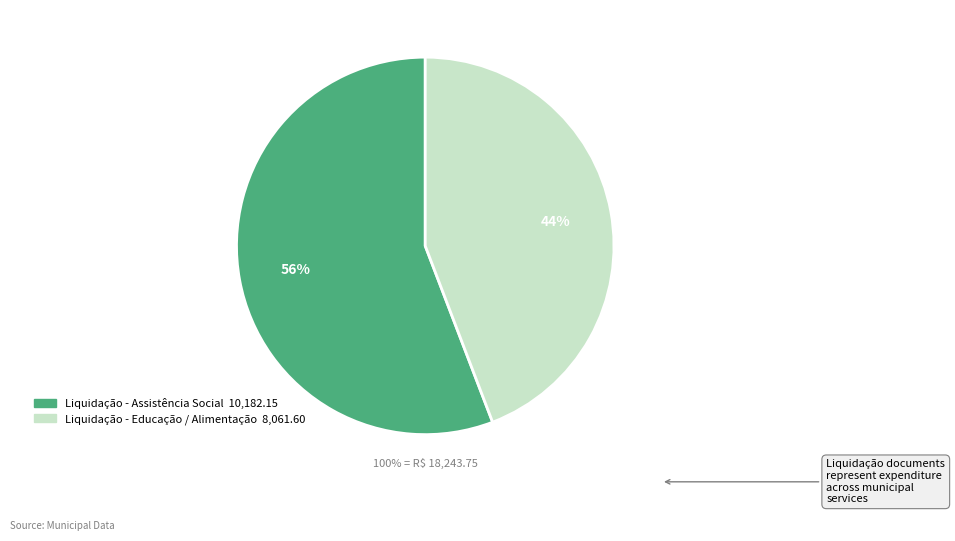

True or false: Liquidacao - Distribuidora de Hortifrutigranjeiro accounts for 55% of the total.

False